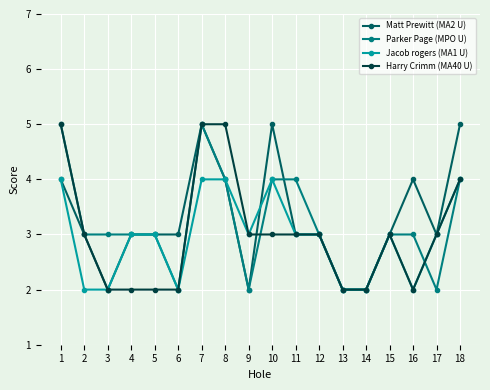

What is the total value across all series at 15?

12